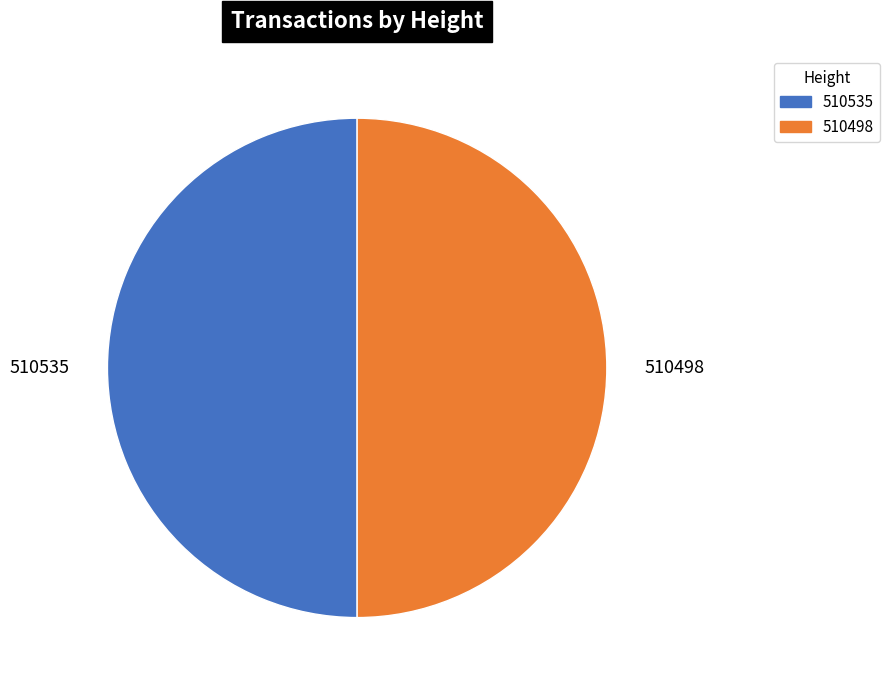

Combined, do 510535 and 510498 account for over 50%?

Yes